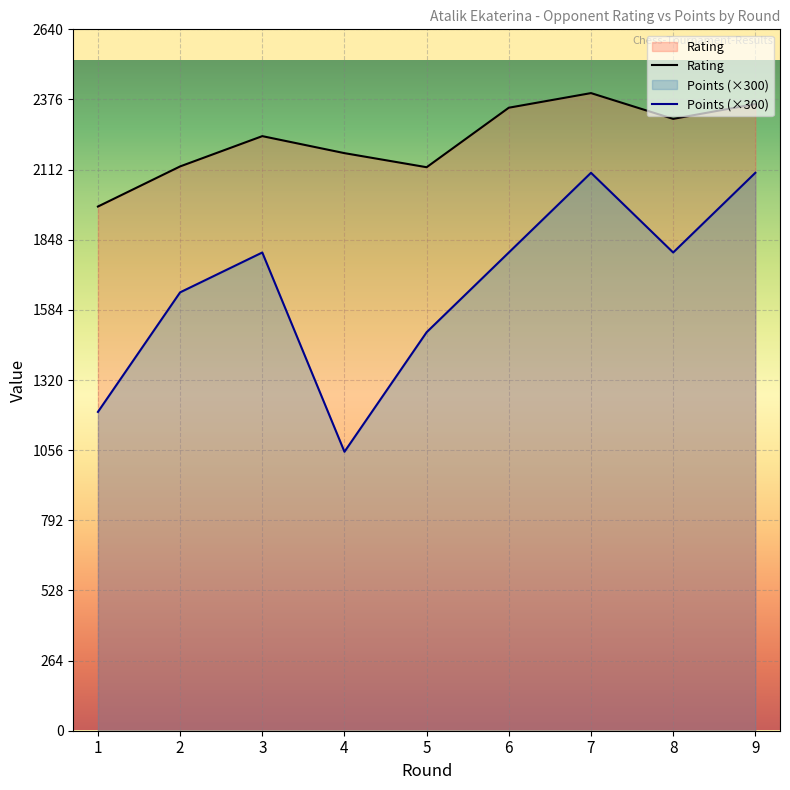

What is the sum of all Rating values?

20037